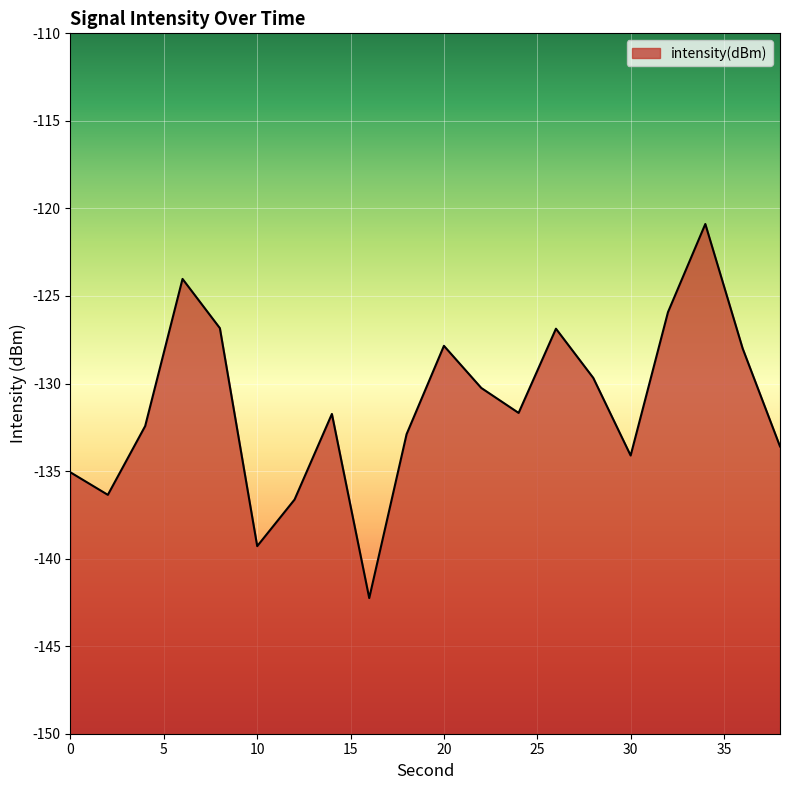

Reading left to right, list all the values displayed in this chart.

0=-135.1	2=-136.4	4=-132.4	6=-124.0	8=-126.8	10=-139.3	12=-136.6	14=-131.7	16=-142.3	18=-132.9	20=-127.8	22=-130.3	24=-131.7	26=-126.9	28=-129.7	30=-134.1	32=-125.9	34=-120.9	36=-128.0	38=-133.6